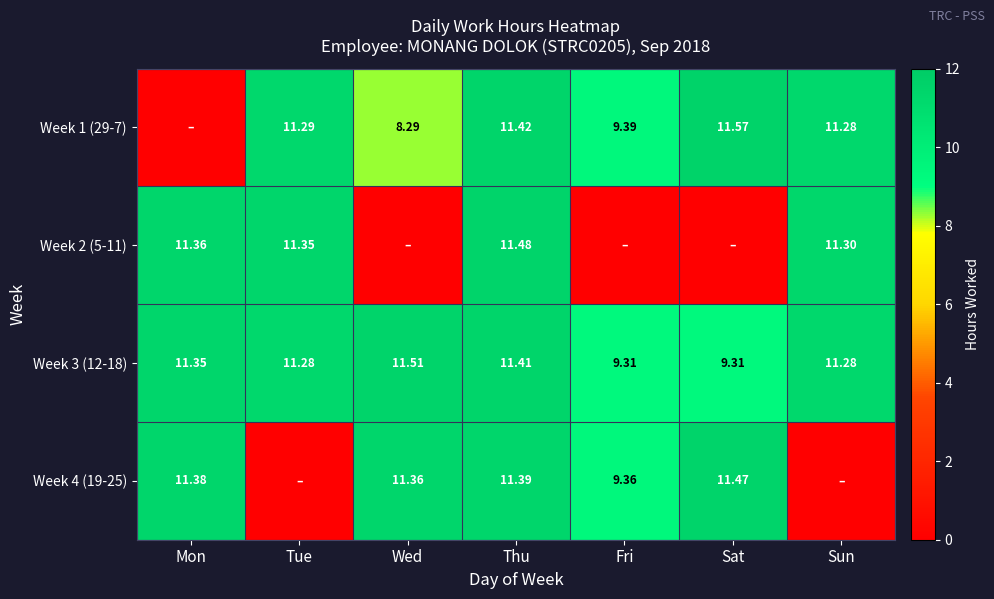

Where does the Week 3 (12-18) series first go above 11?

Mon